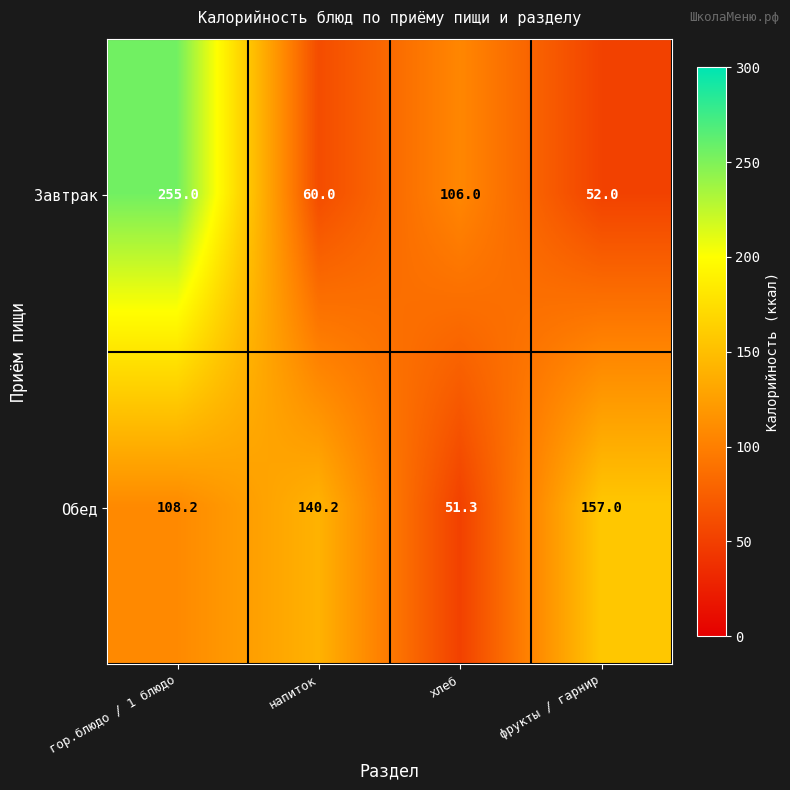

Which series changed the most between напиток and хлеб?

Обед